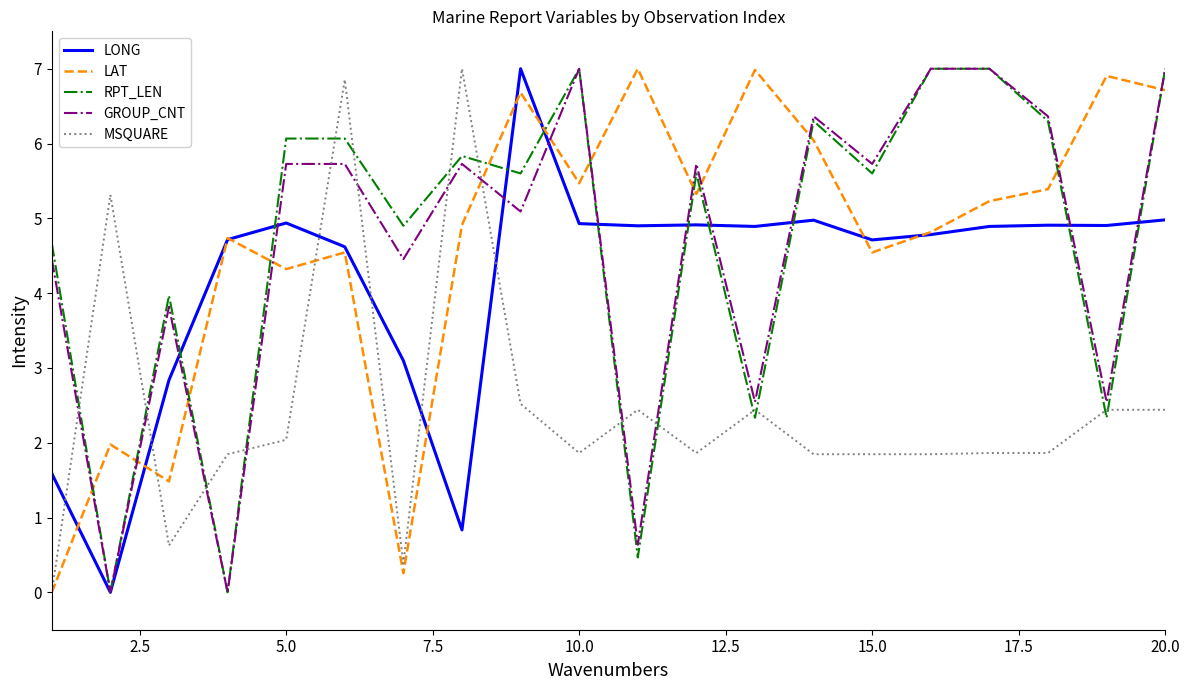

Which series ends up on top after the final intersection of RPT_LEN and LAT?

RPT_LEN